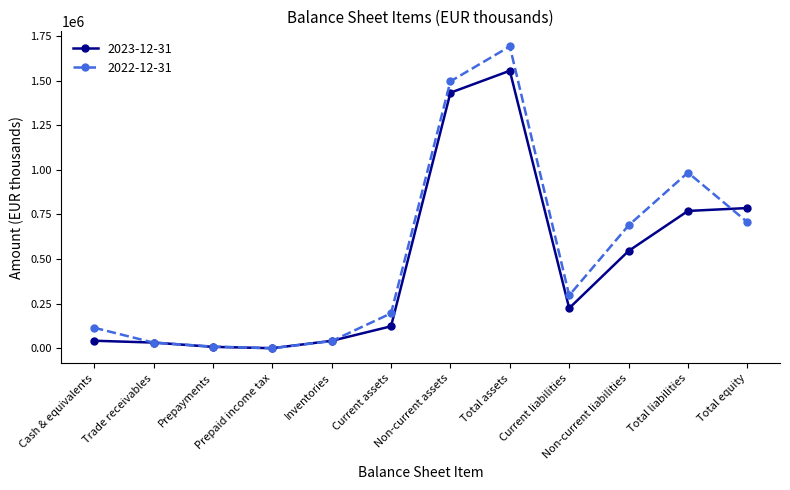

Which series has the largest total across all categories?

2022-12-31